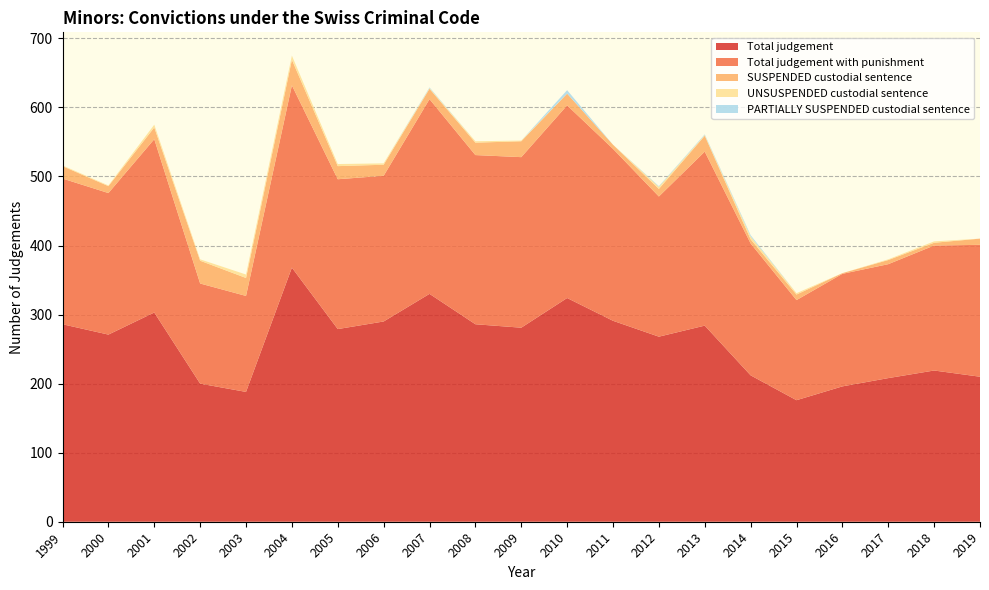

Reading left to right, what are all the values shown in this chart?

Total judgement: 1999=286	2000=271	2001=303	2002=200	2003=188	2004=368	2005=279	2006=290	2007=330	2008=286	2009=281	2010=324	2011=291	2012=268	2013=284	2014=212	2015=176	2016=196	2017=208	2018=219	2019=210
Total judgement with punishment: 1999=211	2000=205	2001=251	2002=145	2003=139	2004=264	2005=217	2006=211	2007=282	2008=245	2009=247	2010=279	2011=249	2012=203	2013=252	2014=191	2015=145	2016=163	2017=165	2018=181	2019=191
SUSPENDED custodial sentence: 1999=18	2000=10	2001=17	2002=33	2003=26	2004=37	2005=19	2006=16	2007=15	2008=18	2009=23	2010=17	2011=6	2012=11	2013=23	2014=6	2015=8	2016=1	2017=6	2018=4	2019=9
UNSUSPENDED custodial sentence: 1999=1	2000=1	2001=4	2002=2	2003=5	2004=6	2005=3	2006=2	2007=1	2008=2	2009=1	2010=0	2011=0	2012=3	2013=1	2014=4	2015=2	2016=0	2017=1	2018=2	2019=0
PARTIALLY SUSPENDED custodial sentence: 1999=0	2000=0	2001=0	2002=0	2003=0	2004=0	2005=0	2006=0	2007=1	2008=0	2009=0	2010=5	2011=0	2012=1	2013=1	2014=2	2015=0	2016=0	2017=0	2018=0	2019=0